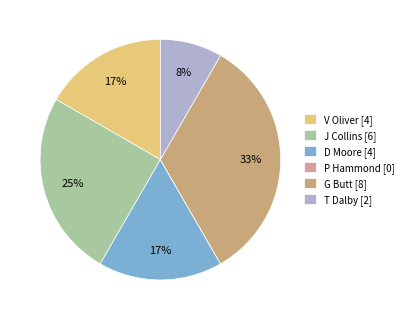

Which slice is the largest?

G Butt